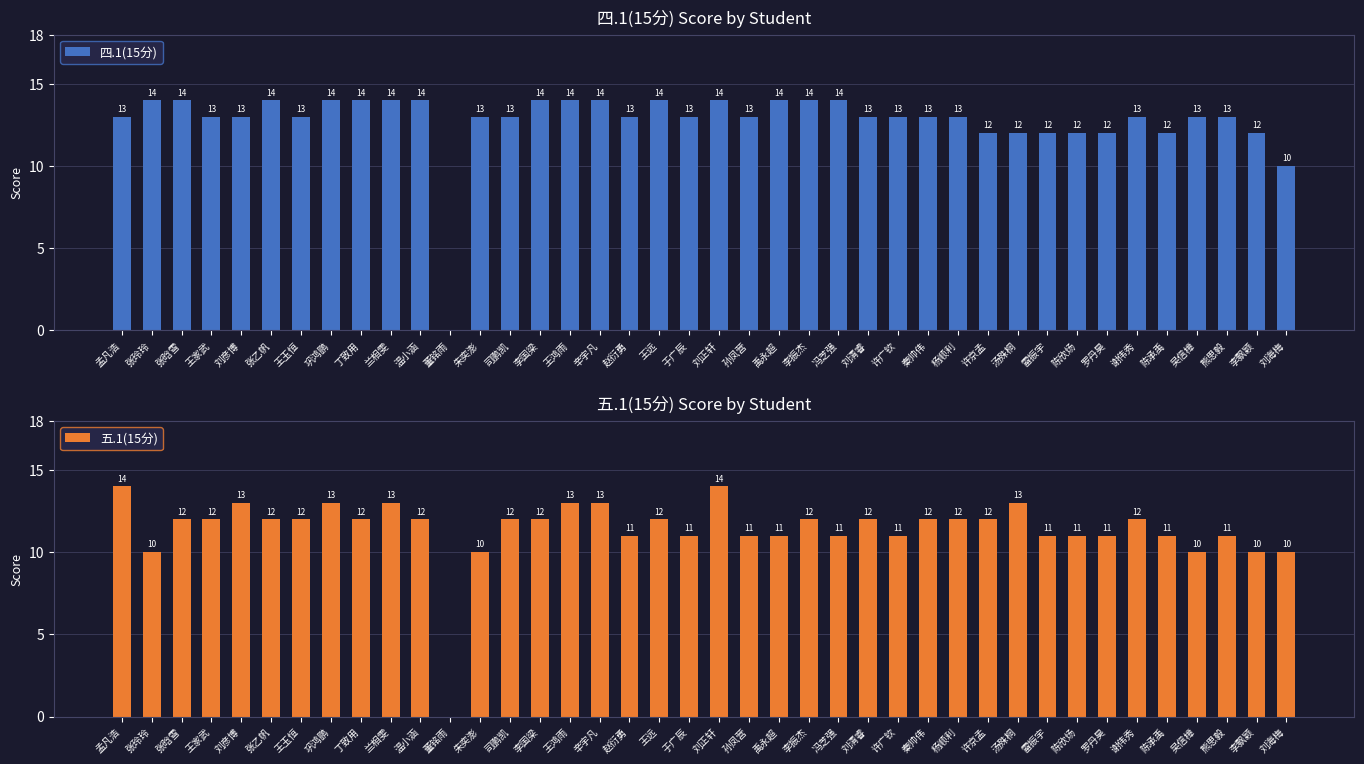

How many distinct data groups are displayed?

2